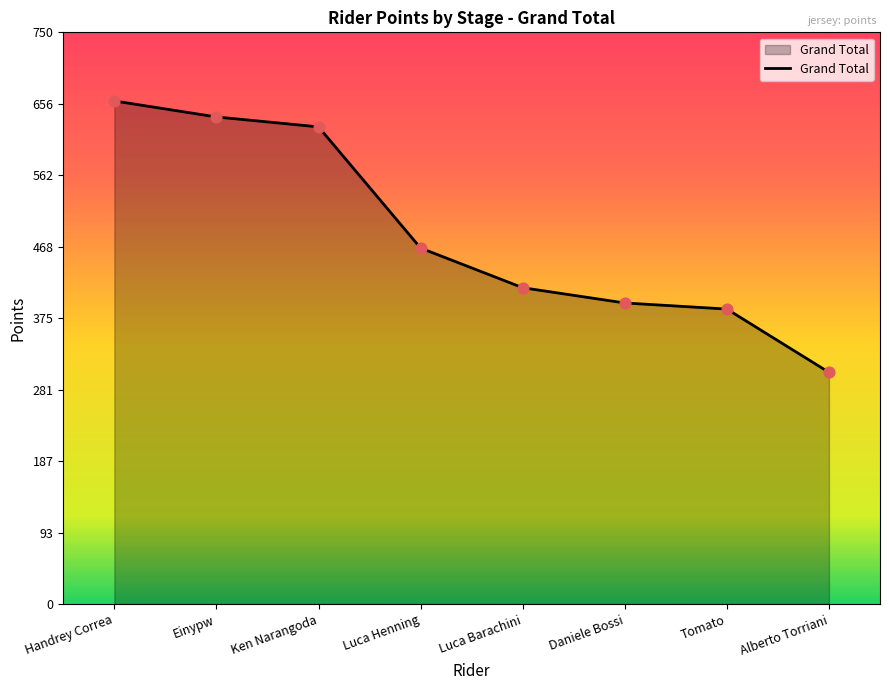

What is the change in value from Daniele Bossi to Alberto Torriani?

-91